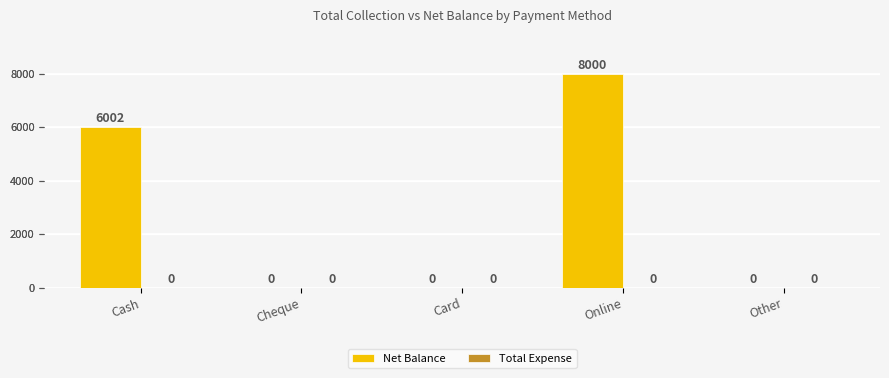

Does the chart contain stacked bars?

No